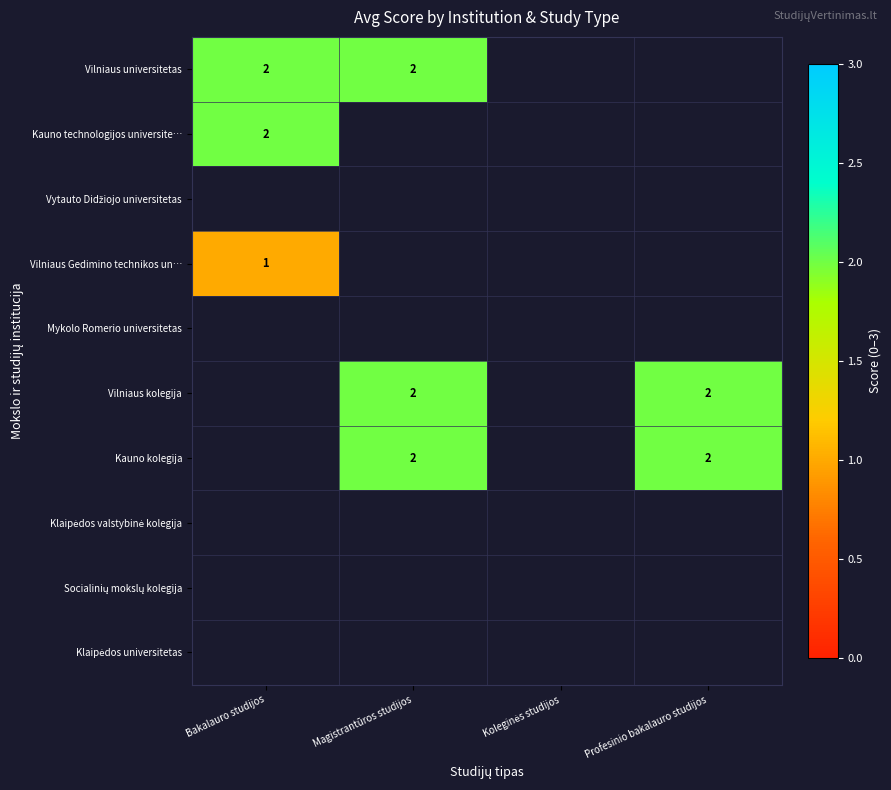

The Kauno technologijos universite… series shows 2 at Bakalauro studijos. True or false?

True